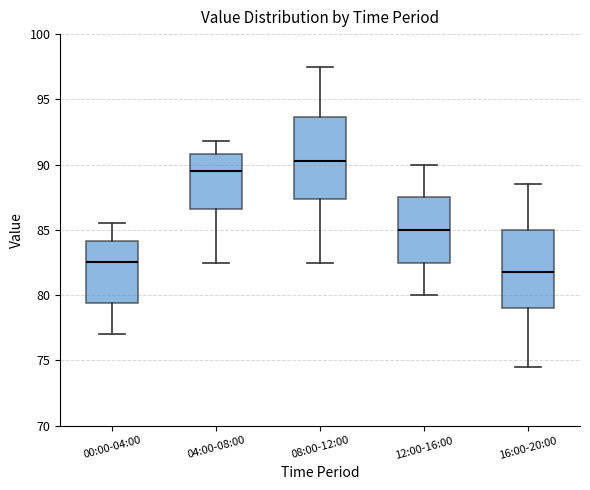

Which box has the lowest median line?

16:00-20:00